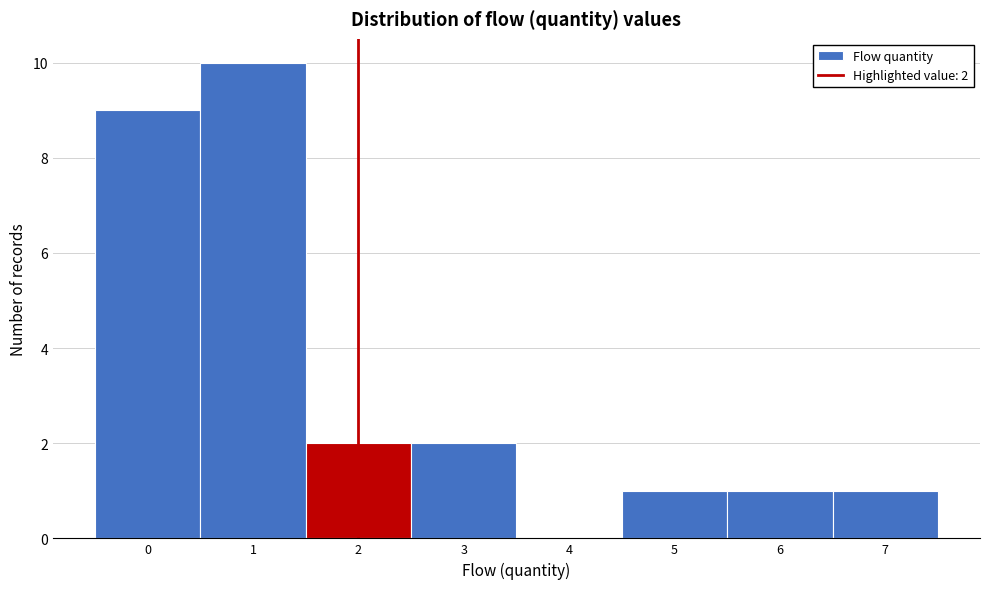

Over which range of the x-axis is the bar tallest?

0.5 to 1.5